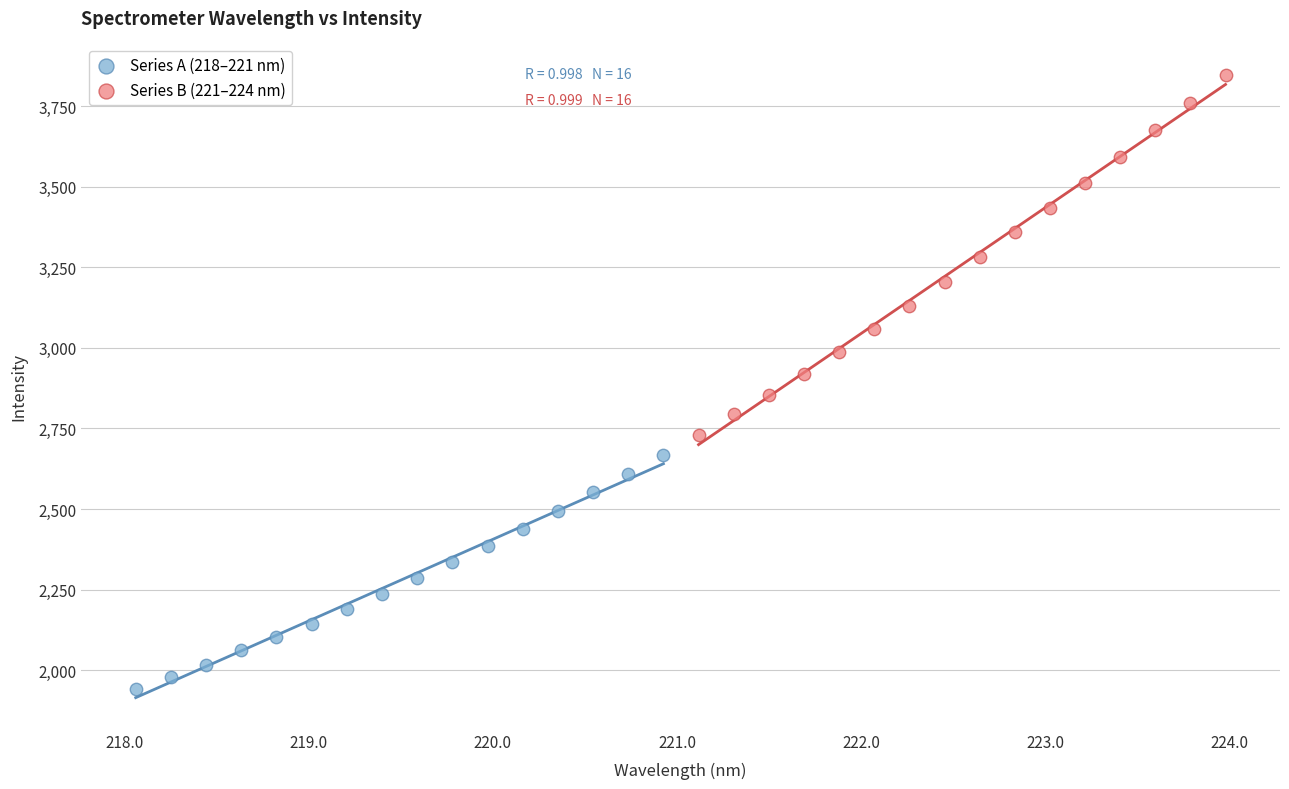

Which series has the largest Y range (max minus min)?

Series B (221–224 nm)